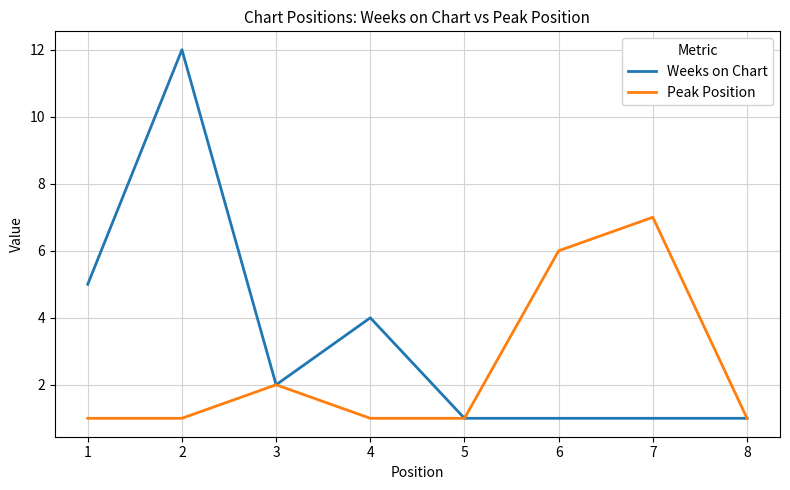

True or false: Peak Position has a value of 2 at 2.

False